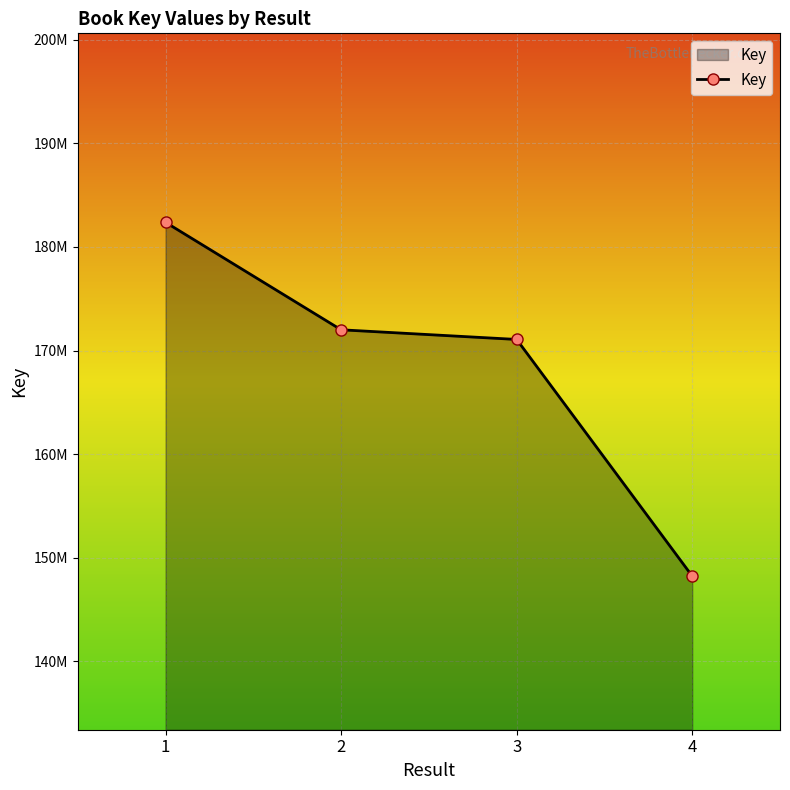

What is the value of the 1st point from the left?

182376327